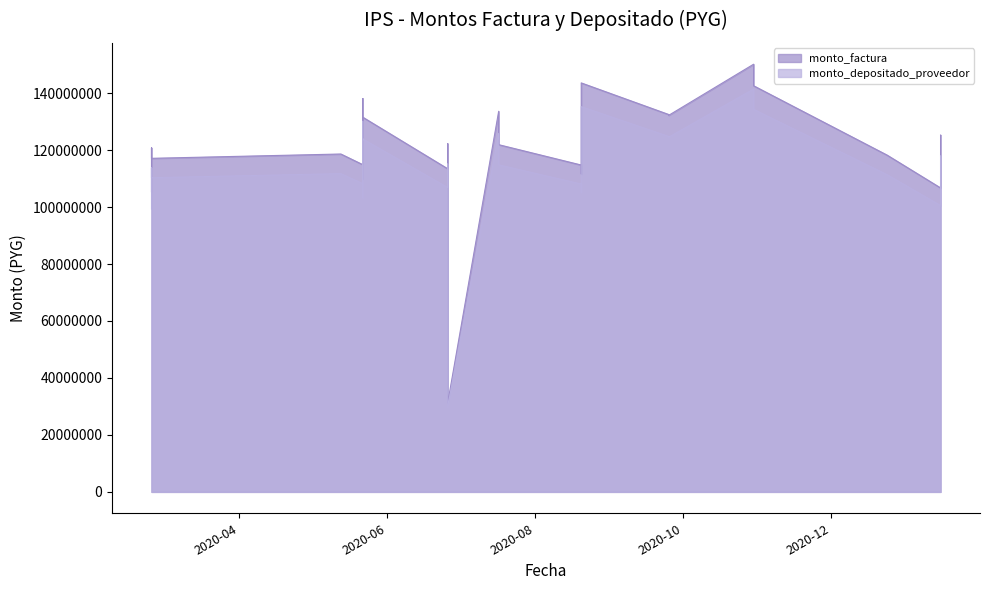

What is the value of the monto_depositado_proveedor point at the 15th from the left?

106856185